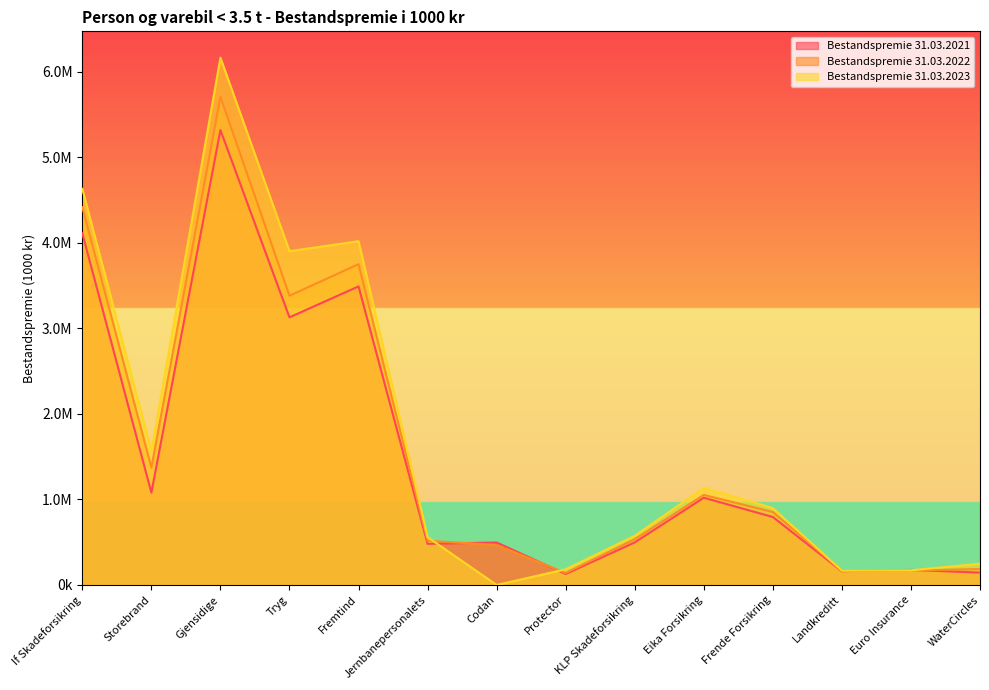

Where is the first local minimum for Bestandspremie 31.03.2021?

Storebrand